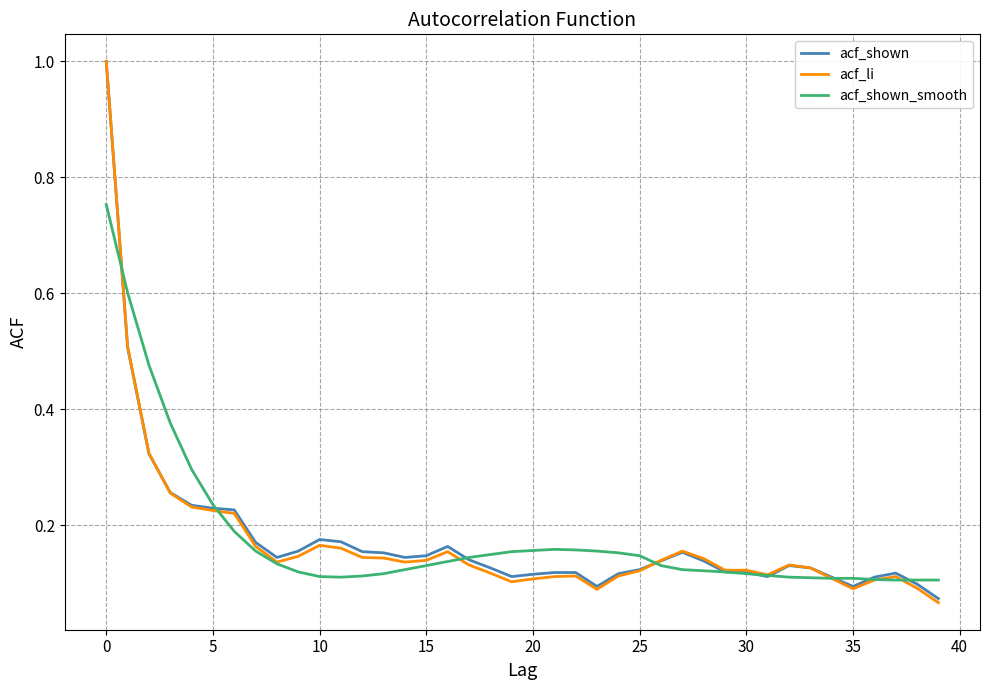

What is the greatest value displayed?

1.0